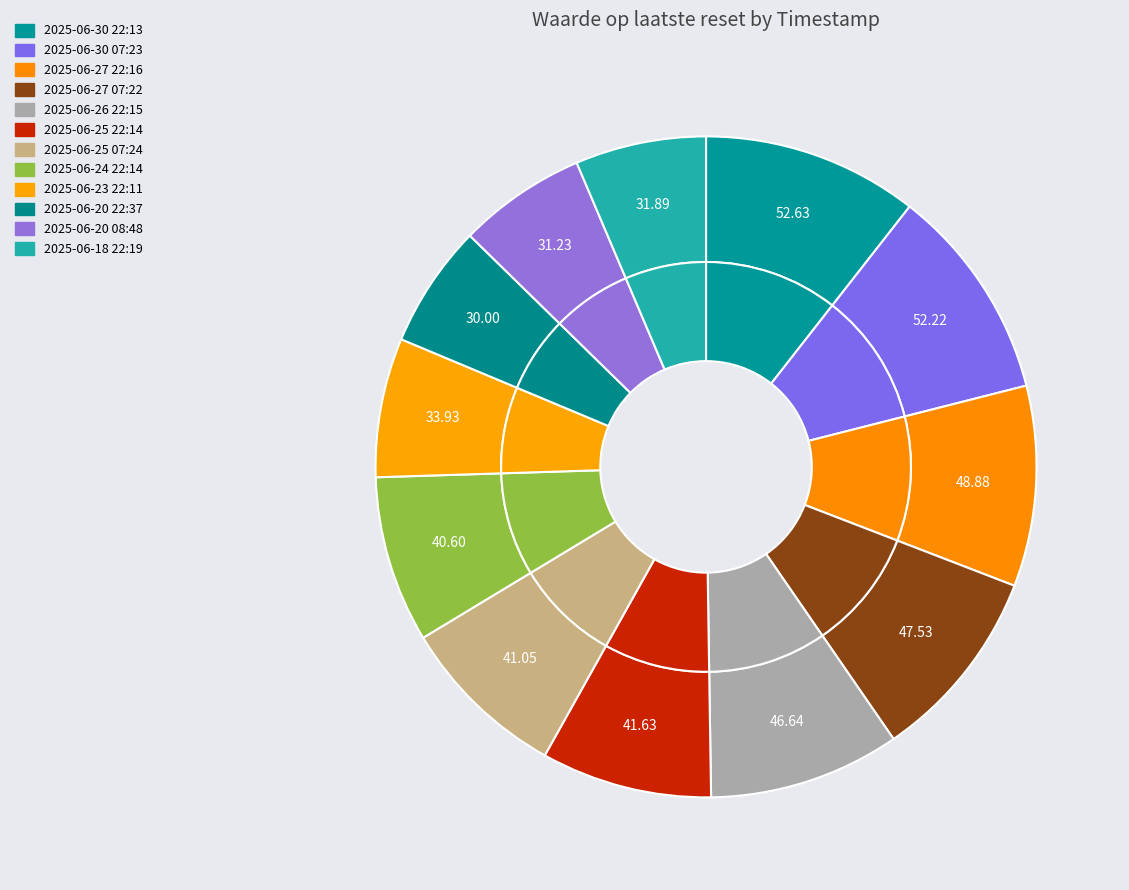

Count the number of slices in the pie.

12